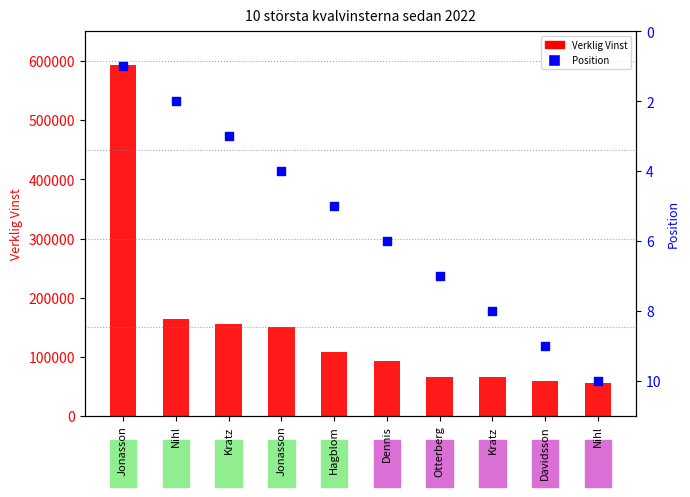

At which category is the sum across all series the highest?

Jonasson